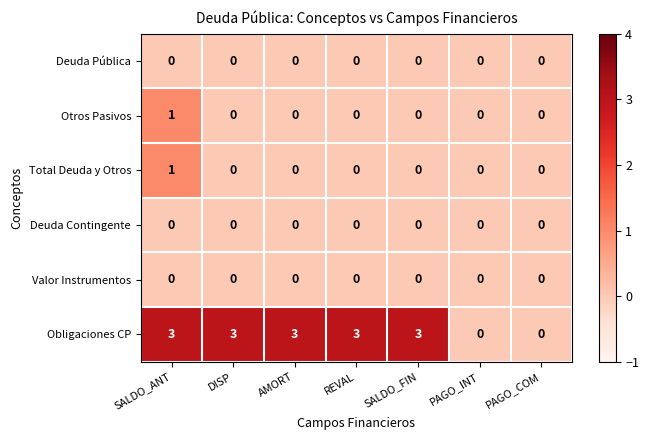

Which series changed the most between REVAL and SALDO_FIN?

Deuda Pública